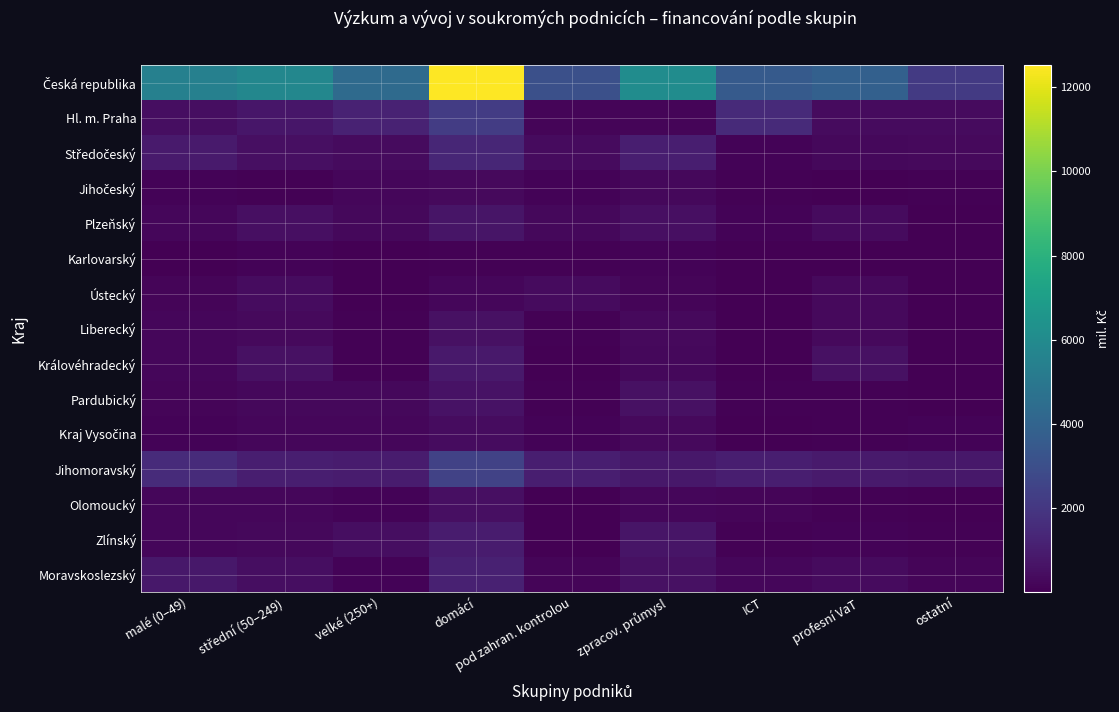

Which has a higher value, malé (0–49) or profesní VaT?

malé (0–49)